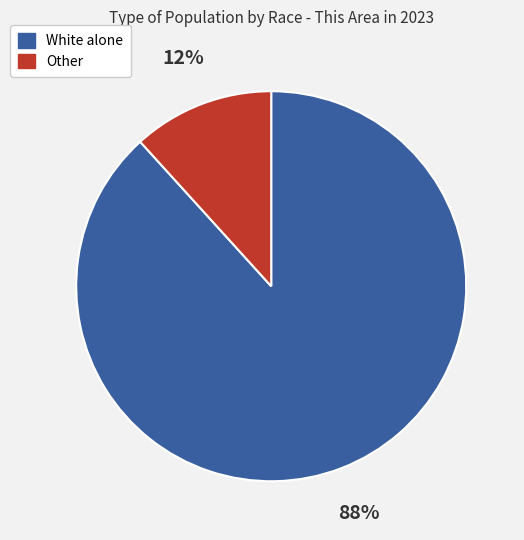

To the nearest percent, what is the average slice percentage?

50%